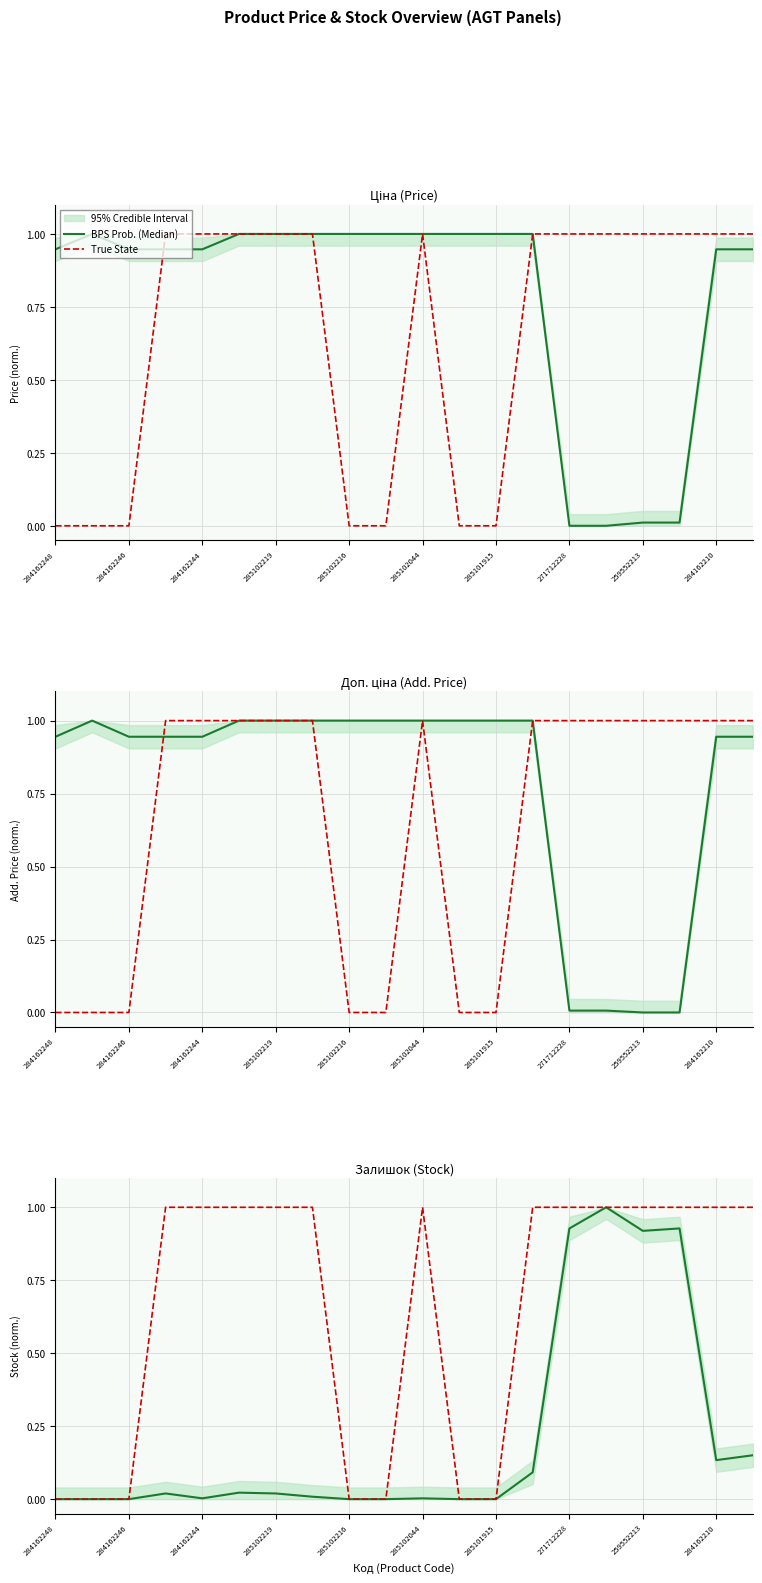

What is the value of the BPS Prob. (Median) point at the 20th from the left?

0.2